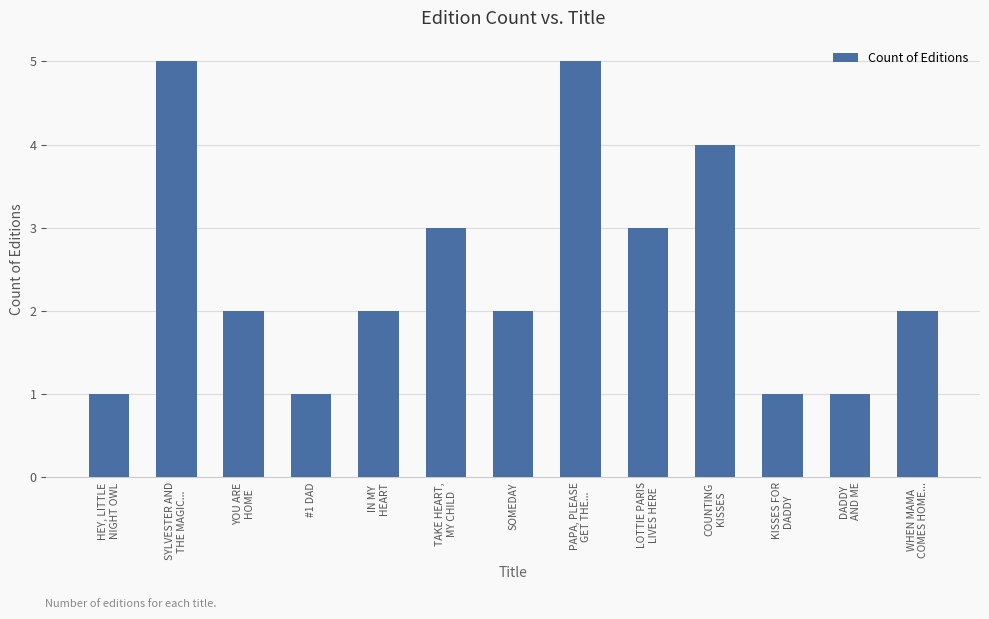

What is the maximum value shown in the chart?

5